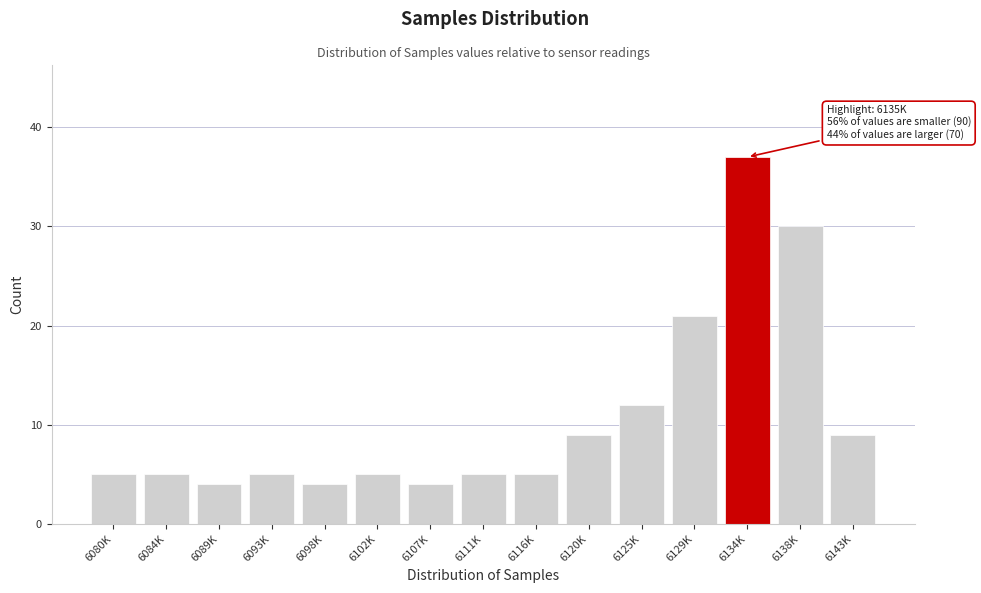

Reading right to left, extract all data points from this chart.

6143K=9	6138K=30	6134K=37	6129K=21	6125K=12	6120K=9	6116K=5	6111K=5	6107K=4	6102K=5	6098K=4	6093K=5	6089K=4	6084K=5	6080K=5